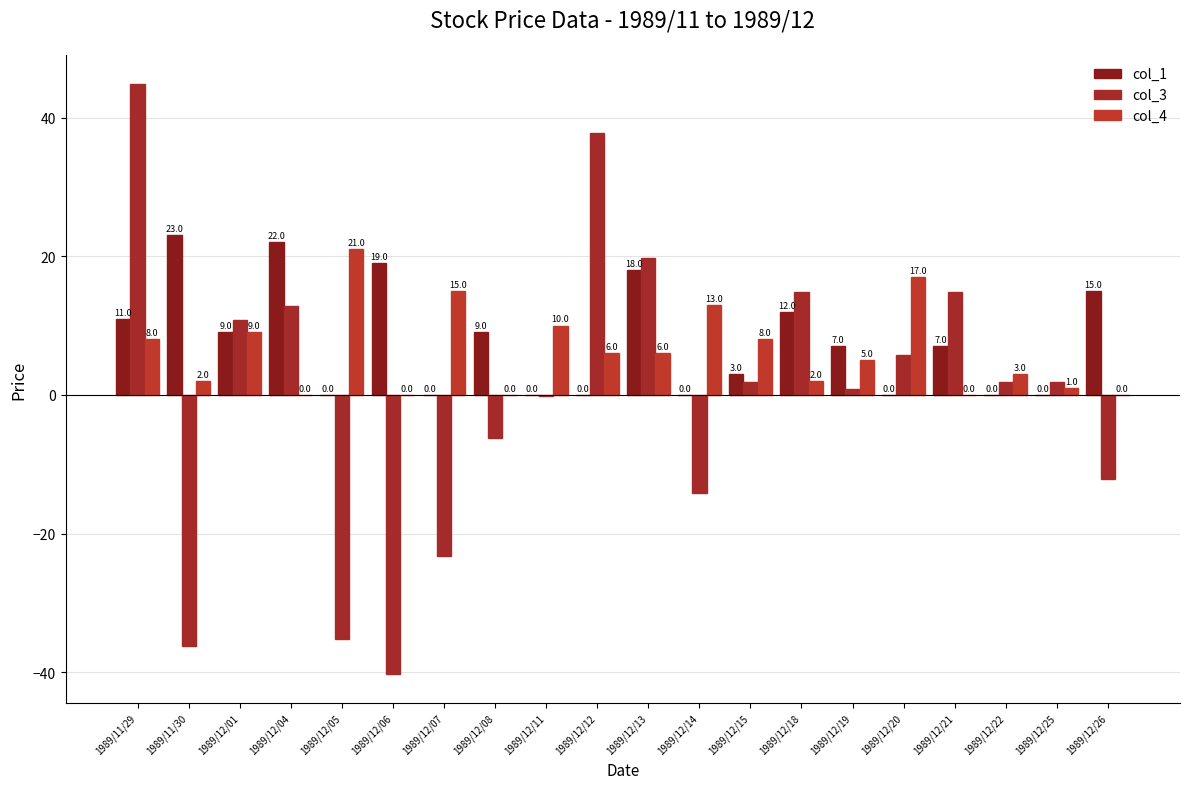

Rank the series by their maximum value, from lowest to highest.

col_4, col_1, col_3